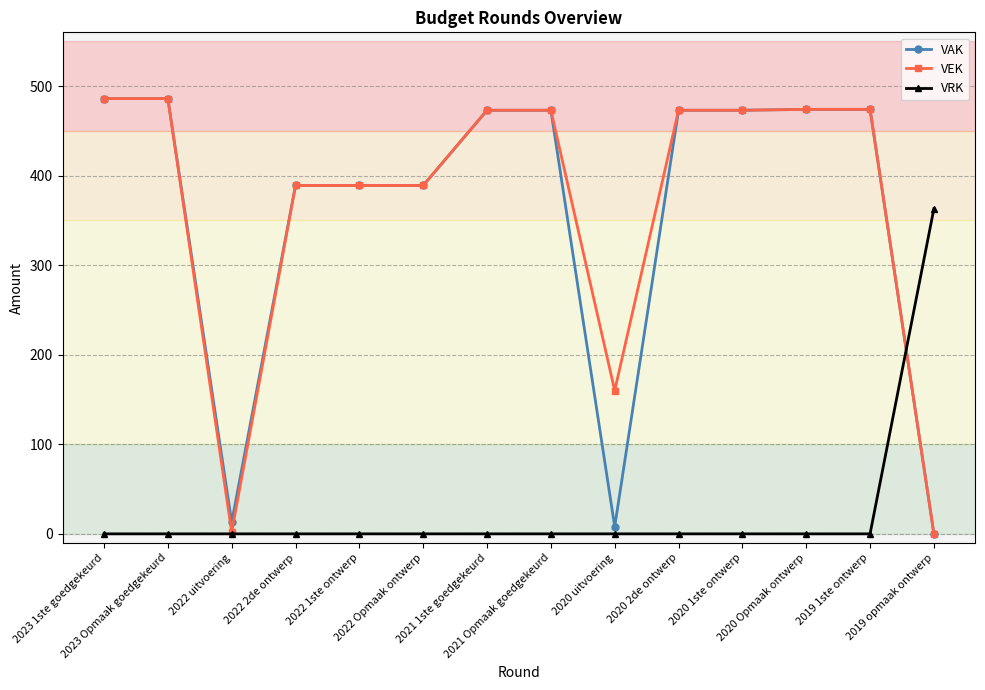

What is the highest value of the VAK series?

486